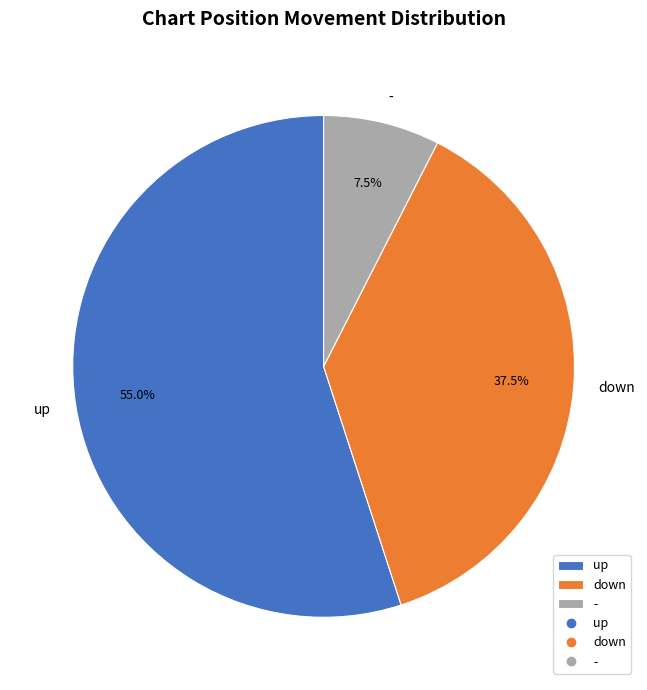

What percentage is NOT represented by up?

45.0%